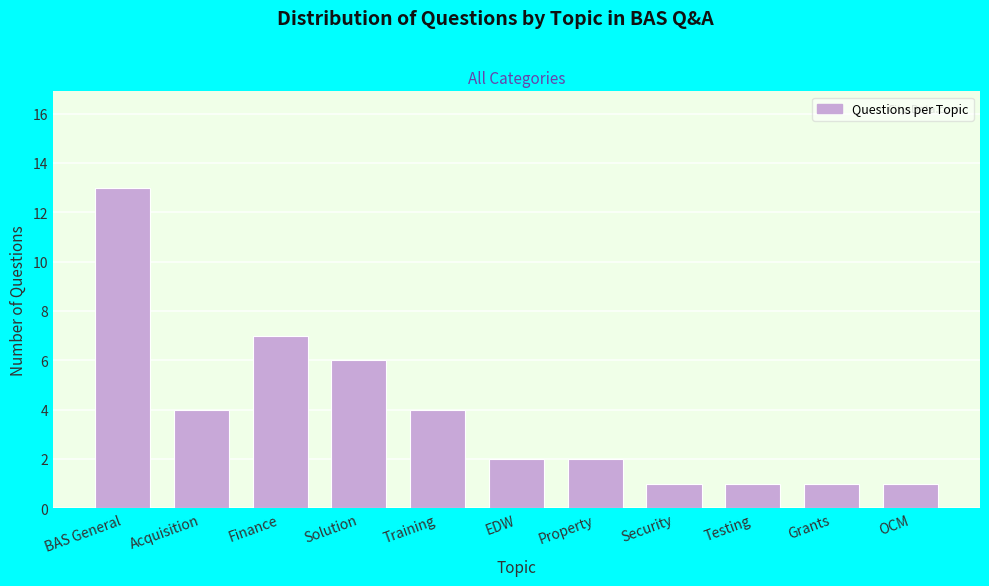

Reading left to right, list all the values displayed in this chart.

BAS General=13	Acquisition=4	Finance=7	Solution=6	Training=4	EDW=2	Property=2	Security=1	Testing=1	Grants=1	OCM=1